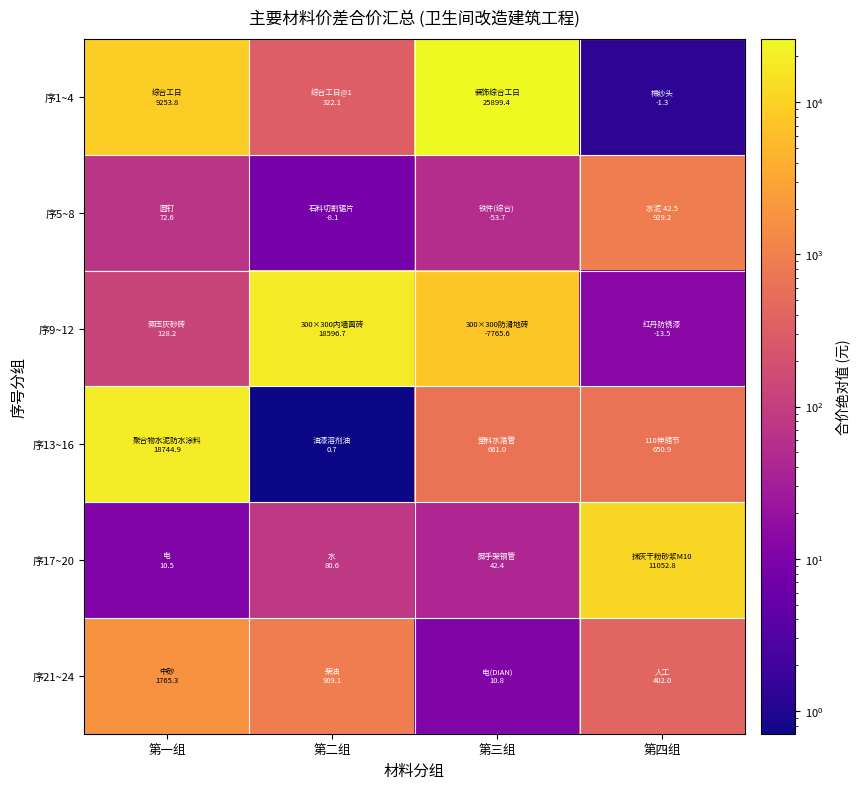

Reading right to left, what are all the values shown in this chart?

序1~4: 第四组=1.3	第三组=25899.4	第二组=322.1	第一组=9253.8
序5~8: 第四组=929.2	第三组=53.7	第二组=8.1	第一组=72.6
序9~12: 第四组=13.5	第三组=7765.6	第二组=18596.7	第一组=128.2
序13~16: 第四组=650.9	第三组=661.0	第二组=0.7	第一组=18744.9
序17~20: 第四组=11052.8	第三组=42.4	第二组=80.6	第一组=10.5
序21~24: 第四组=402.0	第三组=10.8	第二组=909.1	第一组=1765.3